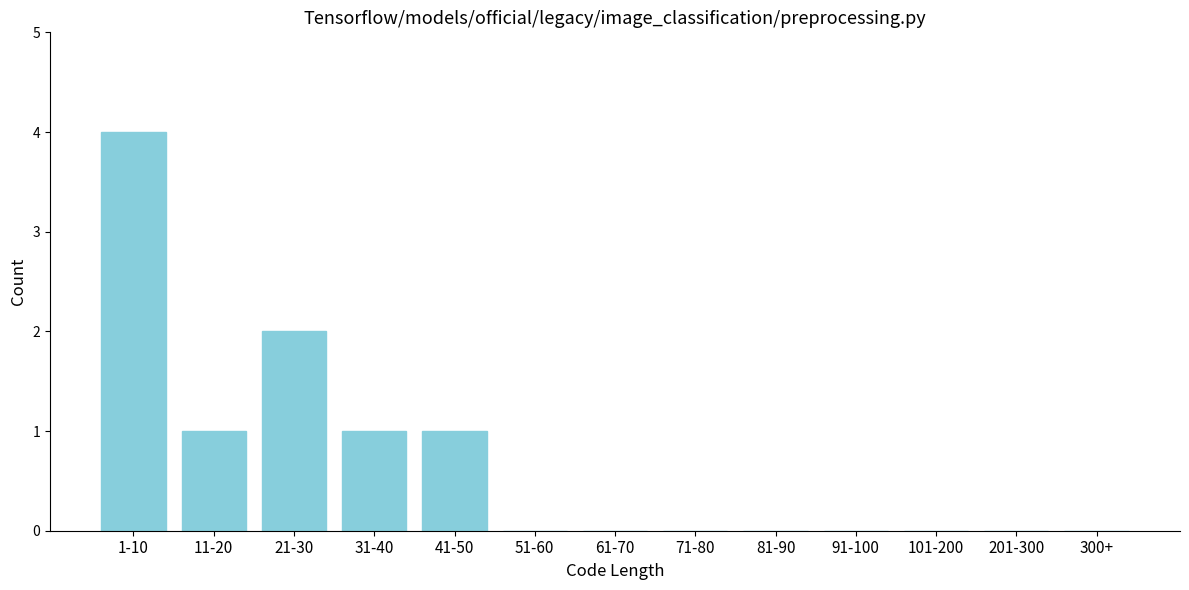

Reading left to right, list all the values displayed in this chart.

1-10=4	11-20=1	21-30=2	31-40=1	41-50=1	51-60=0	61-70=0	71-80=0	81-90=0	91-100=0	101-200=0	201-300=0	300+=0